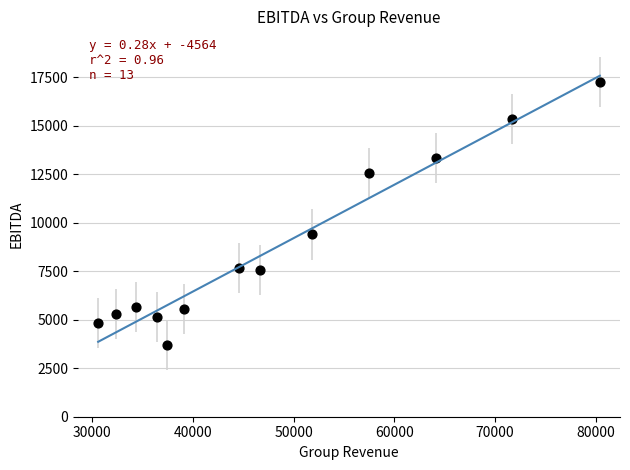

What Y value in the scatter plot is closest to 10488?

9396.0